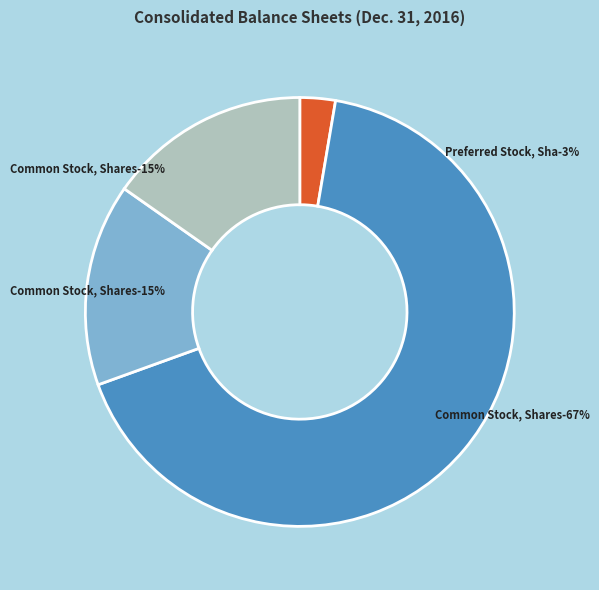

Which category has the smallest portion of the pie?

Preferred Stock, Shares Authorized